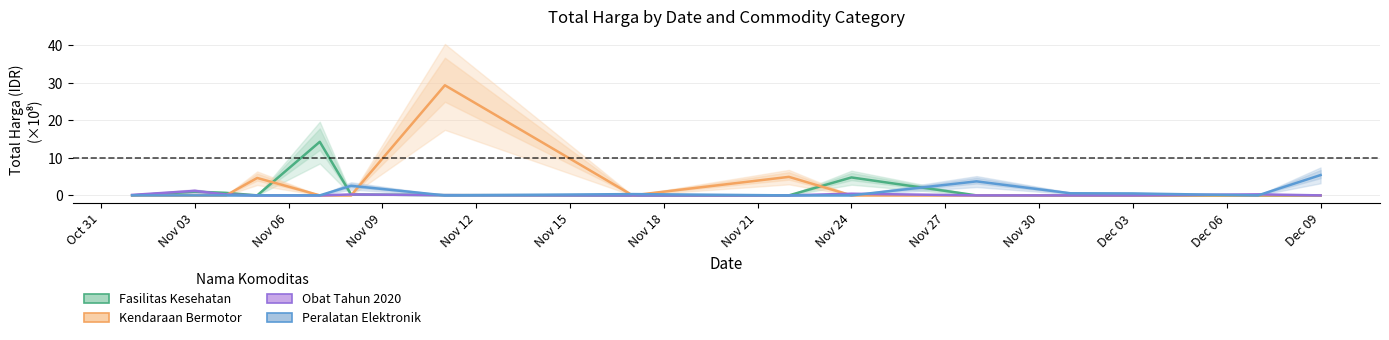

What are all the series names shown in the legend?

Fasilitas Kesehatan, Kendaraan Bermotor, Obat Tahun 2020, Peralatan Elektronik